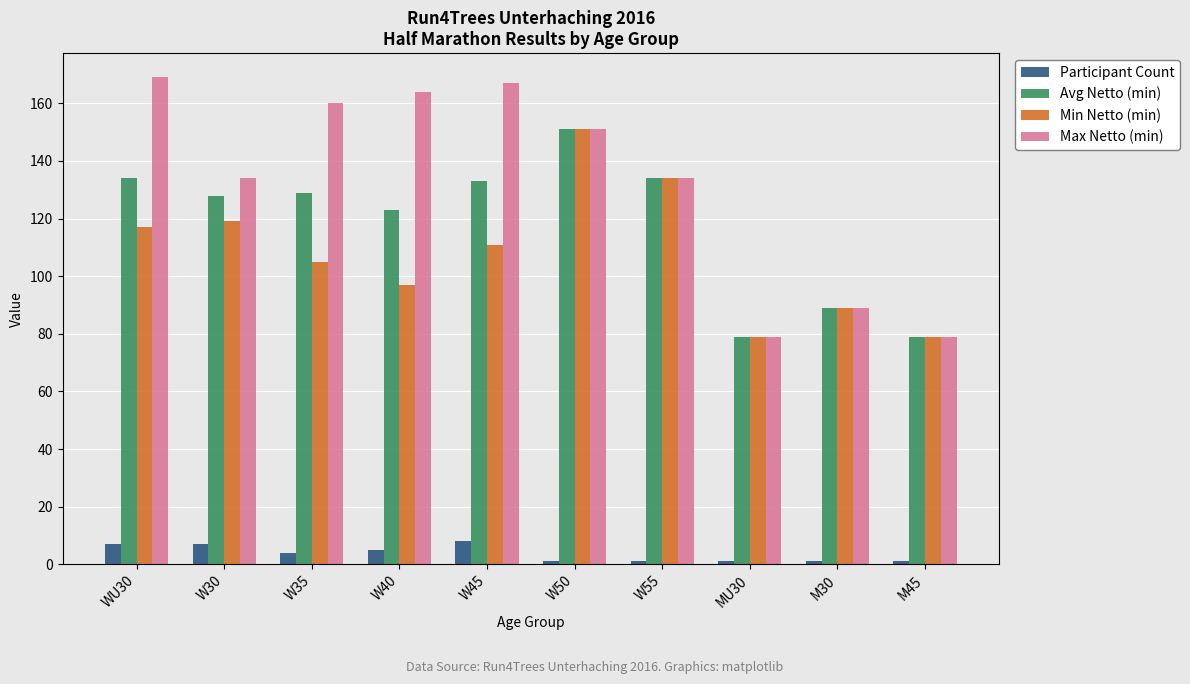

Rank the series at W40 from highest to lowest value.

Max Netto (min), Avg Netto (min), Min Netto (min), Participant Count